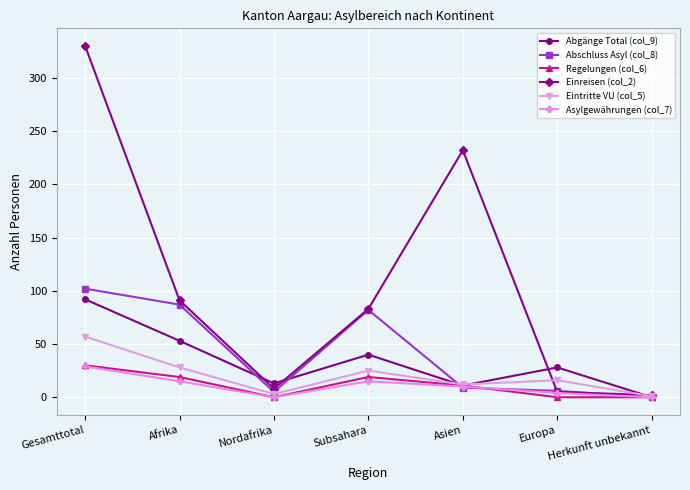

True or false: Regelungen (col_6) has a value of 0 at Herkunft unbekannt.

True